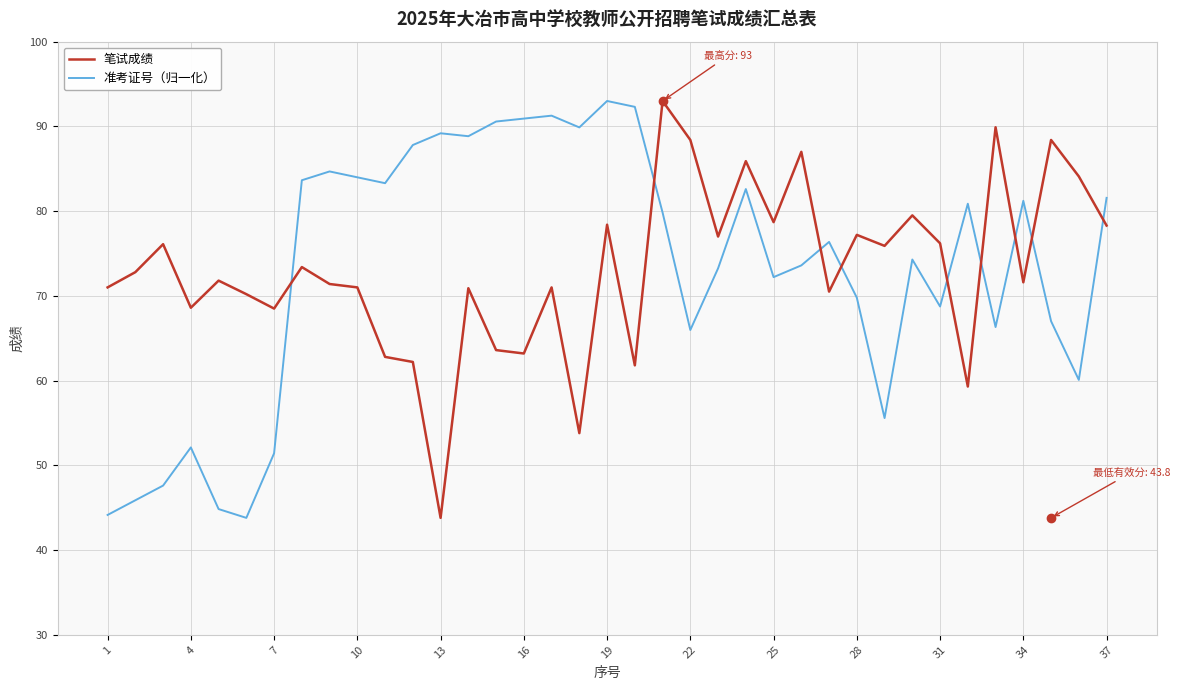

How many distinct data groups are displayed?

2